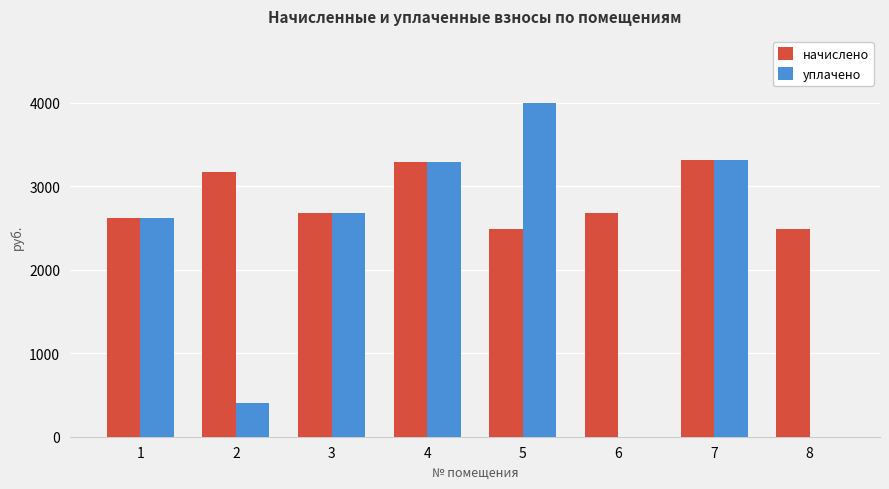

Read the уплачено value at 4.

3291.3